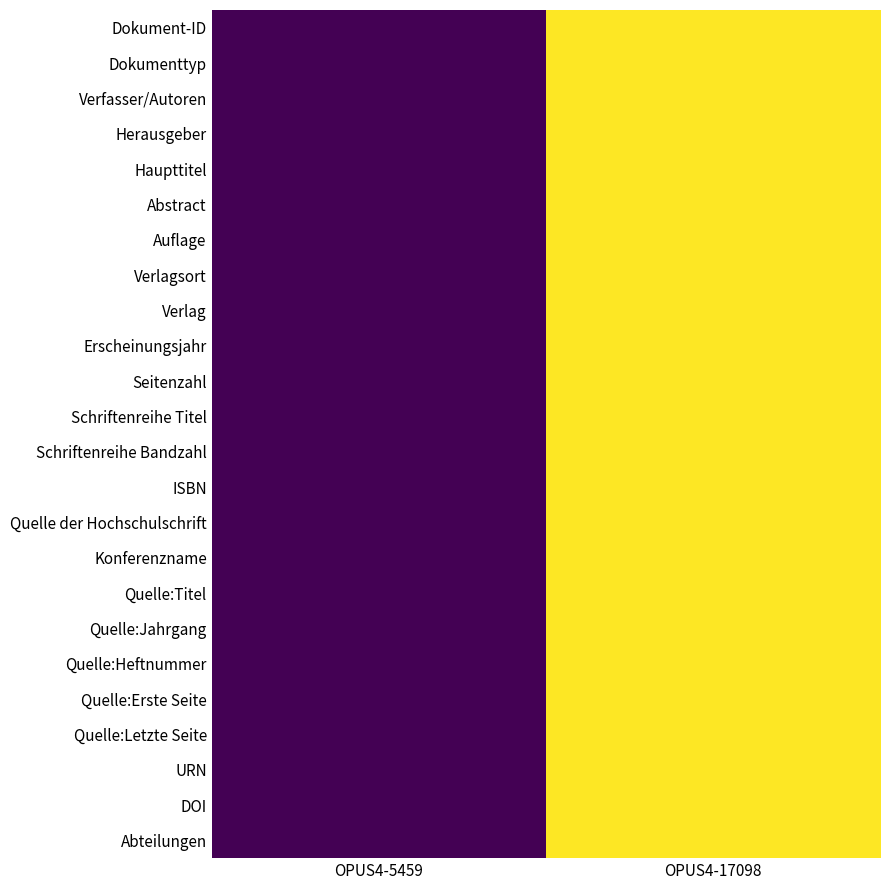

Reading left to right, what are all the values shown in this chart?

Dokument-ID: OPUS4-5459=2012	OPUS4-17098=2017
Dokumenttyp: OPUS4-5459=2012	OPUS4-17098=2017
Verfasser/Autoren: OPUS4-5459=2012	OPUS4-17098=2017
Herausgeber: OPUS4-5459=2012	OPUS4-17098=2017
Haupttitel: OPUS4-5459=2012	OPUS4-17098=2017
Abstract: OPUS4-5459=2012	OPUS4-17098=2017
Auflage: OPUS4-5459=2012	OPUS4-17098=2017
Verlagsort: OPUS4-5459=2012	OPUS4-17098=2017
Verlag: OPUS4-5459=2012	OPUS4-17098=2017
Erscheinungsjahr: OPUS4-5459=2012	OPUS4-17098=2017
Seitenzahl: OPUS4-5459=2012	OPUS4-17098=2017
Schriftenreihe Titel: OPUS4-5459=2012	OPUS4-17098=2017
Schriftenreihe Bandzahl: OPUS4-5459=2012	OPUS4-17098=2017
ISBN: OPUS4-5459=2012	OPUS4-17098=2017
Quelle der Hochschulschrift: OPUS4-5459=2012	OPUS4-17098=2017
Konferenzname: OPUS4-5459=2012	OPUS4-17098=2017
Quelle:Titel: OPUS4-5459=2012	OPUS4-17098=2017
Quelle:Jahrgang: OPUS4-5459=2012	OPUS4-17098=2017
Quelle:Heftnummer: OPUS4-5459=2012	OPUS4-17098=2017
Quelle:Erste Seite: OPUS4-5459=2012	OPUS4-17098=2017
Quelle:Letzte Seite: OPUS4-5459=2012	OPUS4-17098=2017
URN: OPUS4-5459=2012	OPUS4-17098=2017
DOI: OPUS4-5459=2012	OPUS4-17098=2017
Abteilungen: OPUS4-5459=2012	OPUS4-17098=2017